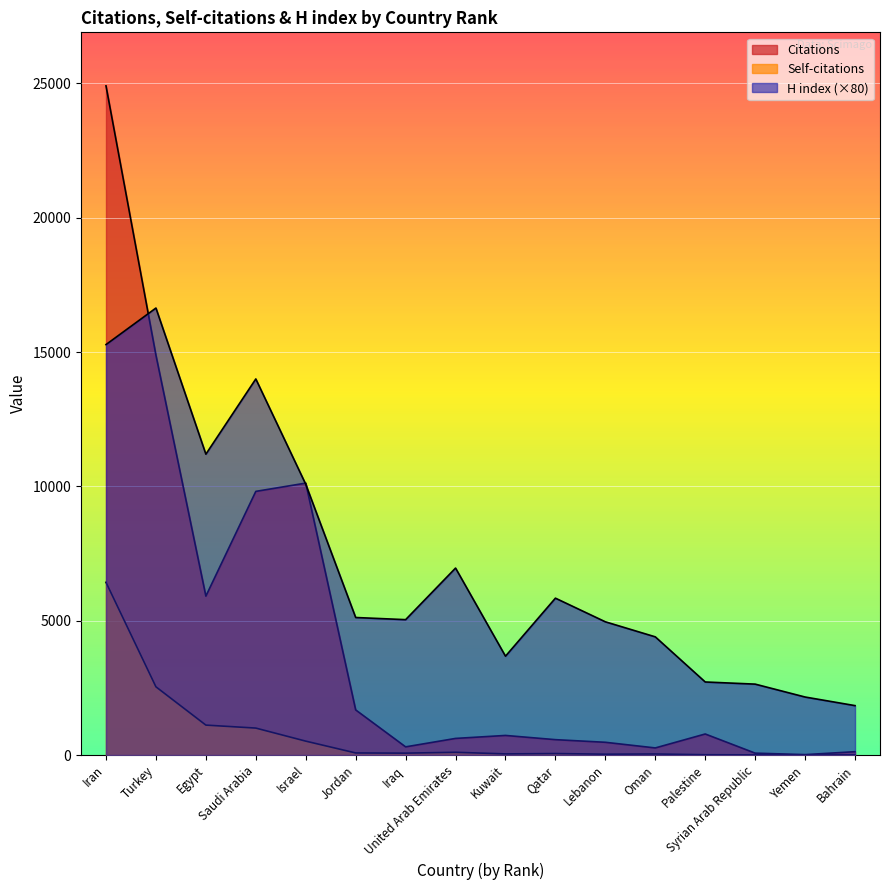

How many categories are shown in the chart?

16